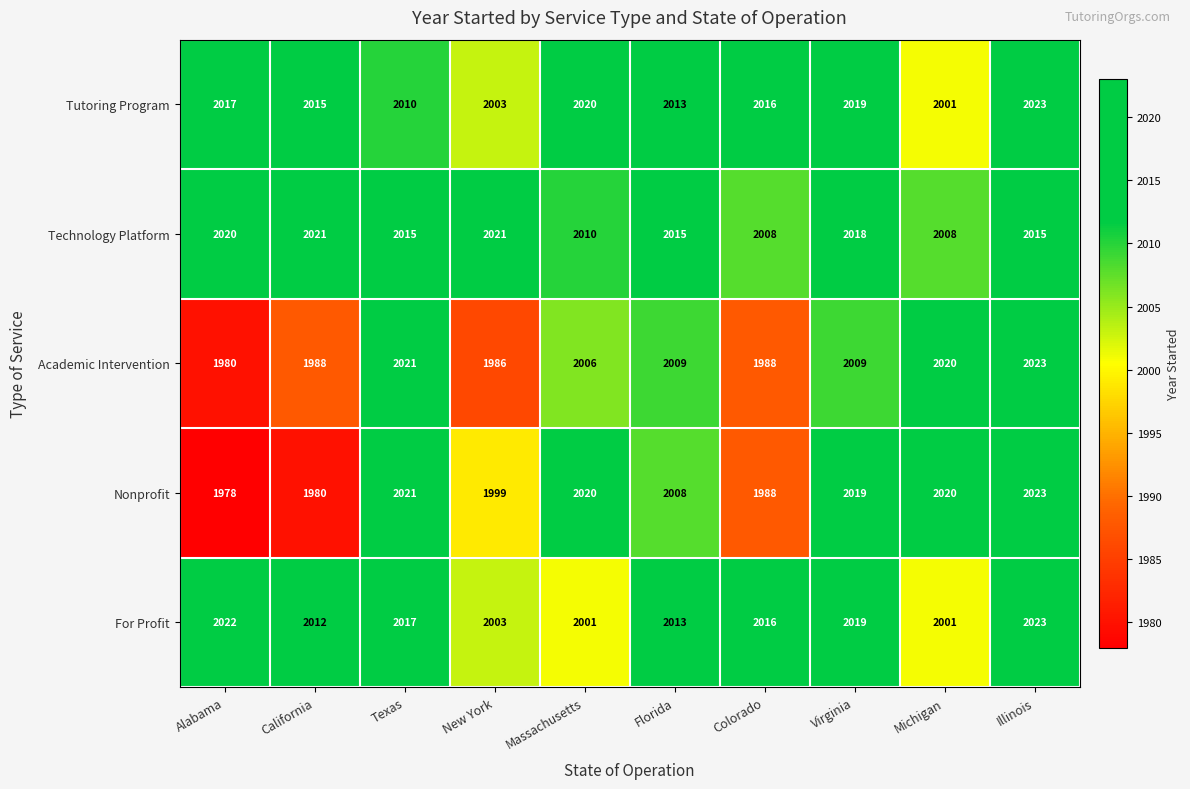

How many distinct data groups are displayed?

5